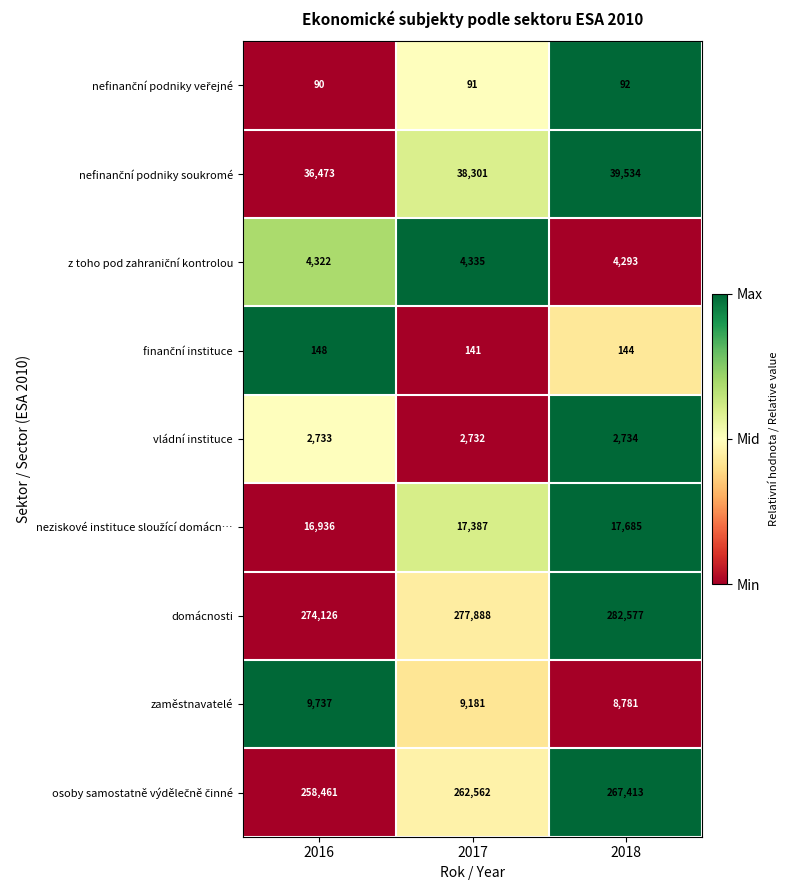

Rank the categories by vládní instituce value from lowest to highest.

2017, 2016, 2018